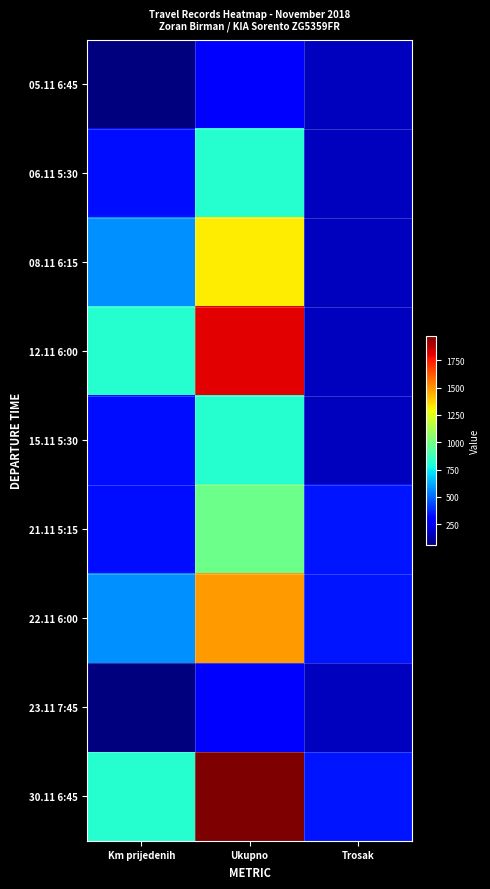

Reading right to left, extract all data points from this chart.

05.11 6:45: Trosak=170	Ukupno=292	Km prijedenih=61
06.11 5:30: Trosak=170	Ukupno=818	Km prijedenih=324
08.11 6:15: Trosak=170	Ukupno=1318	Km prijedenih=574
12.11 6:00: Trosak=170	Ukupno=1806	Km prijedenih=818
15.11 5:30: Trosak=170	Ukupno=818	Km prijedenih=324
21.11 5:15: Trosak=340	Ukupno=988	Km prijedenih=324
22.11 6:00: Trosak=340	Ukupno=1488	Km prijedenih=574
23.11 7:45: Trosak=170	Ukupno=292	Km prijedenih=61
30.11 6:45: Trosak=340	Ukupno=1976	Km prijedenih=818